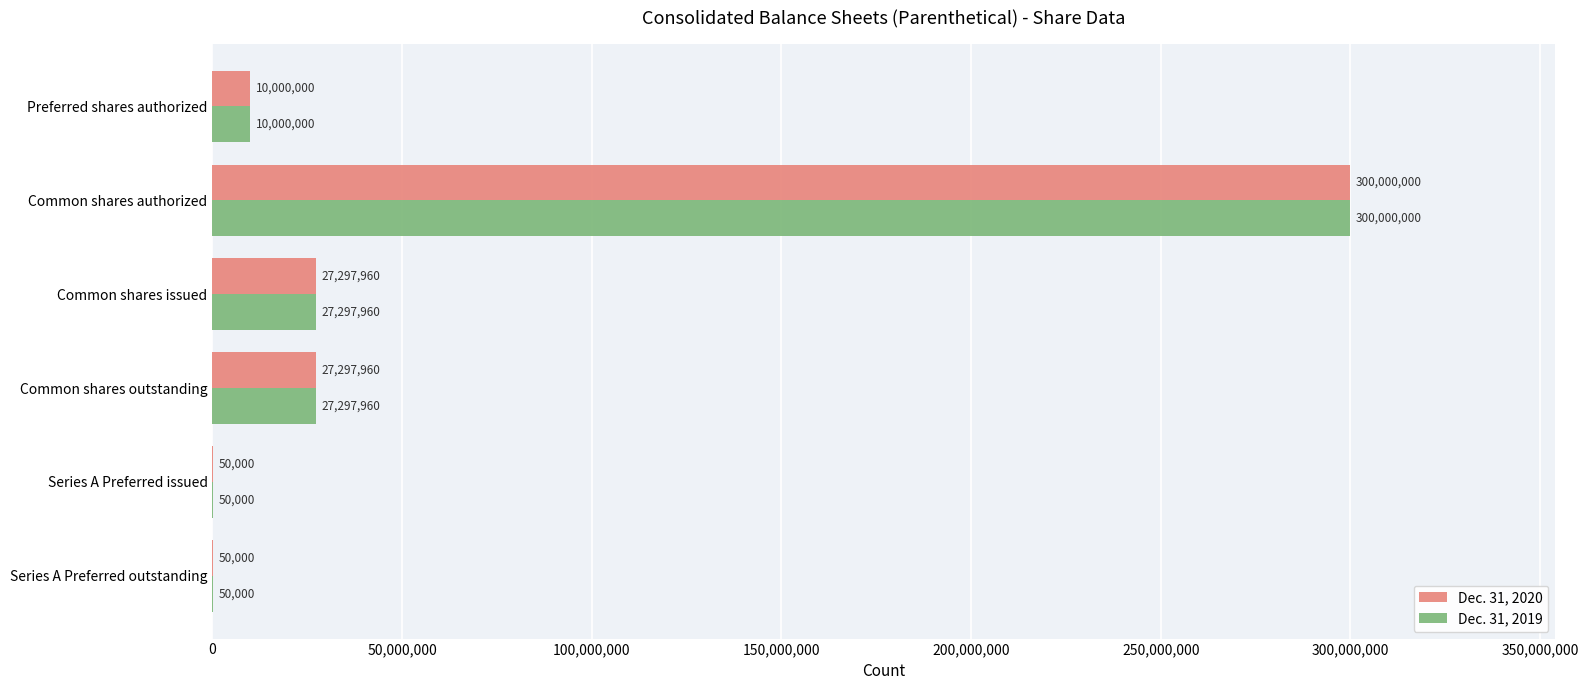

What value does the Dec. 31, 2020 series have at Common shares authorized, to the nearest 10?

300000000